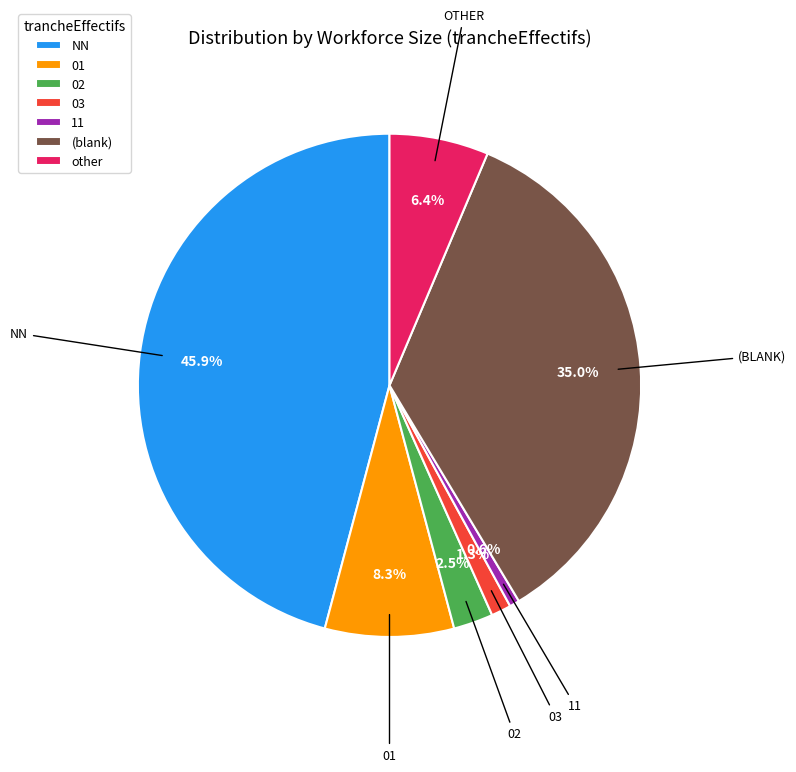

To the nearest percent, what portion does NN represent?

46%